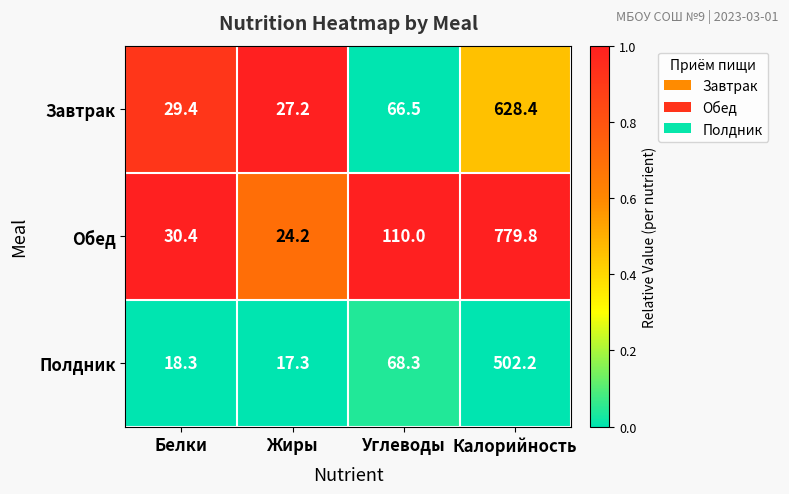

List the series in order of their peak value, highest first.

Обед, Завтрак, Полдник